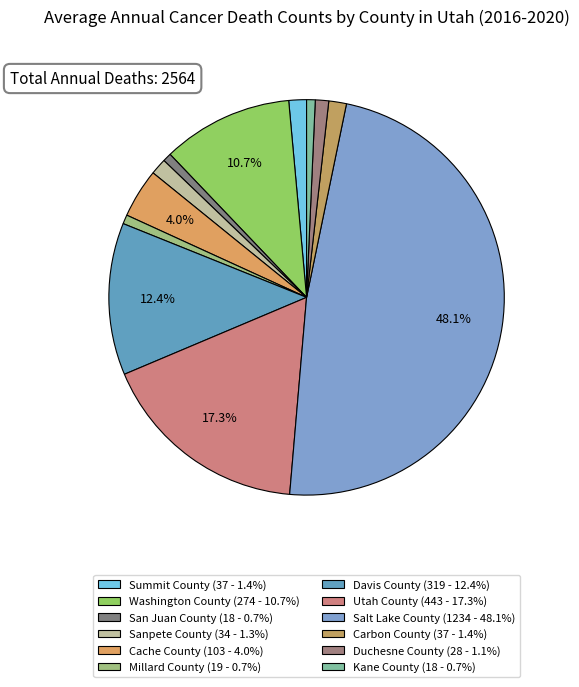

How many slices are in this pie chart?

12